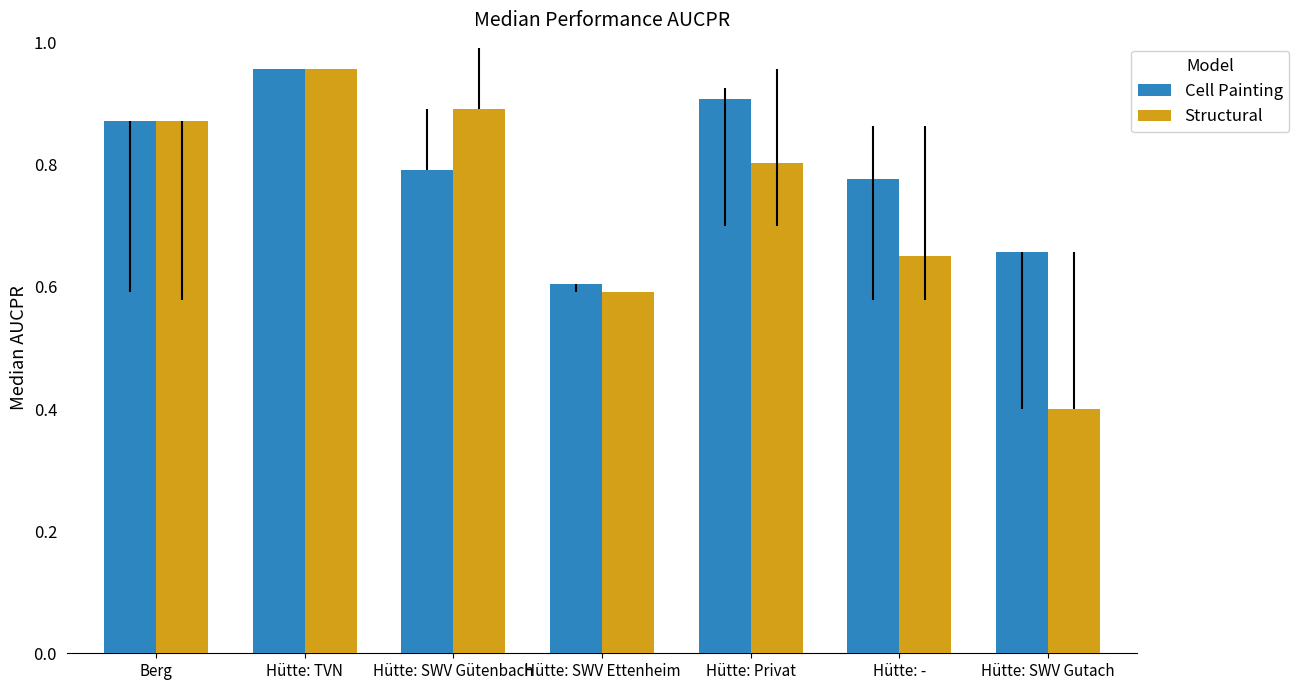

Is it true that Structural equals 0.2 at Hütte: SWV Ettenheim?

False